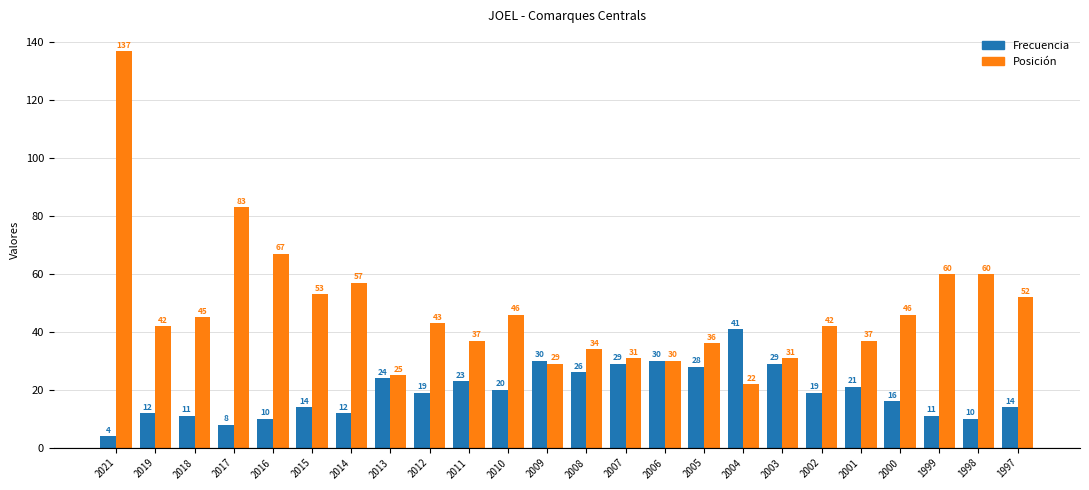

Where is Posición nearest to the value 79?

2017